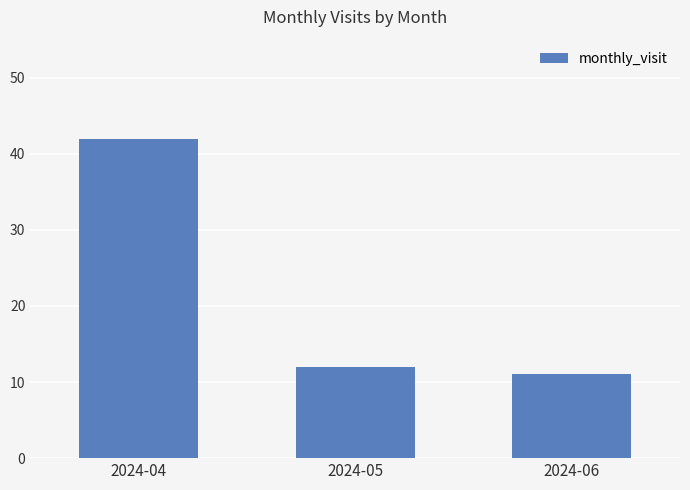

Rank the categories by value from highest to lowest.

2024-04, 2024-05, 2024-06